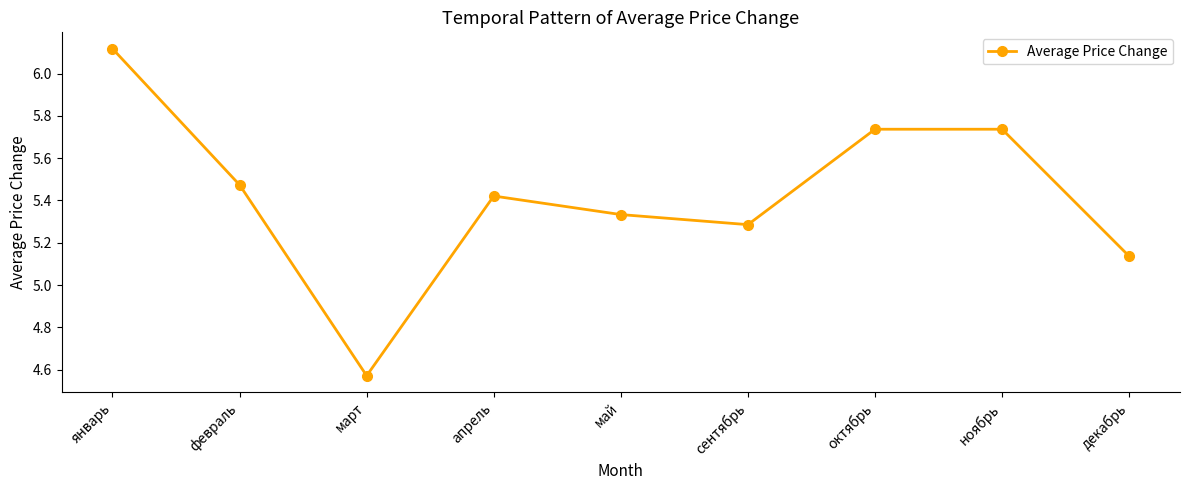

At which category does the chart reach its peak across all series?

январь